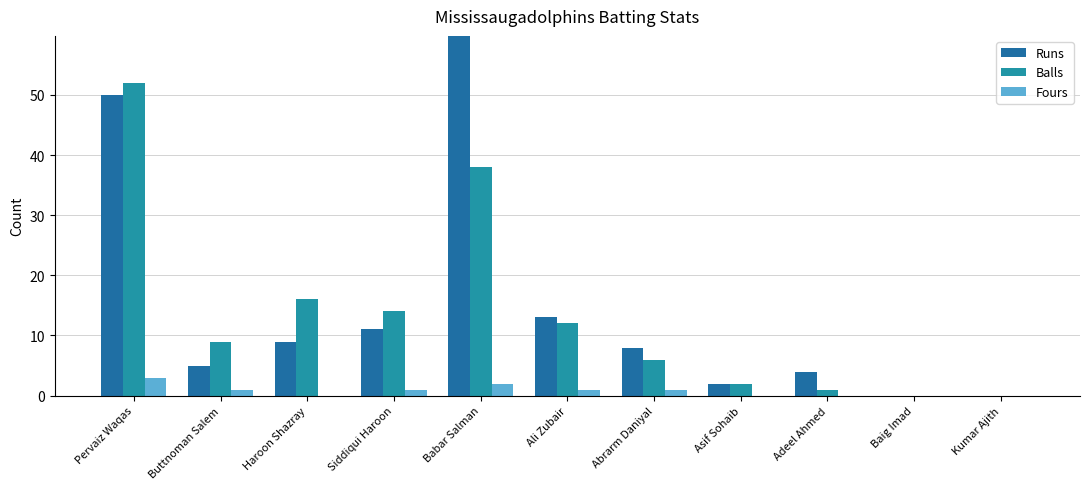

Rank the categories by Fours value from lowest to highest.

Haroon Shazray, Asif Sohaib, Adeel Ahmed, Baig Imad, Kumar Ajith, Buttnoman Salem, Siddiqui Haroon, Ali Zubair, Abrarm Daniyal, Babar Salman, Pervaiz Waqas